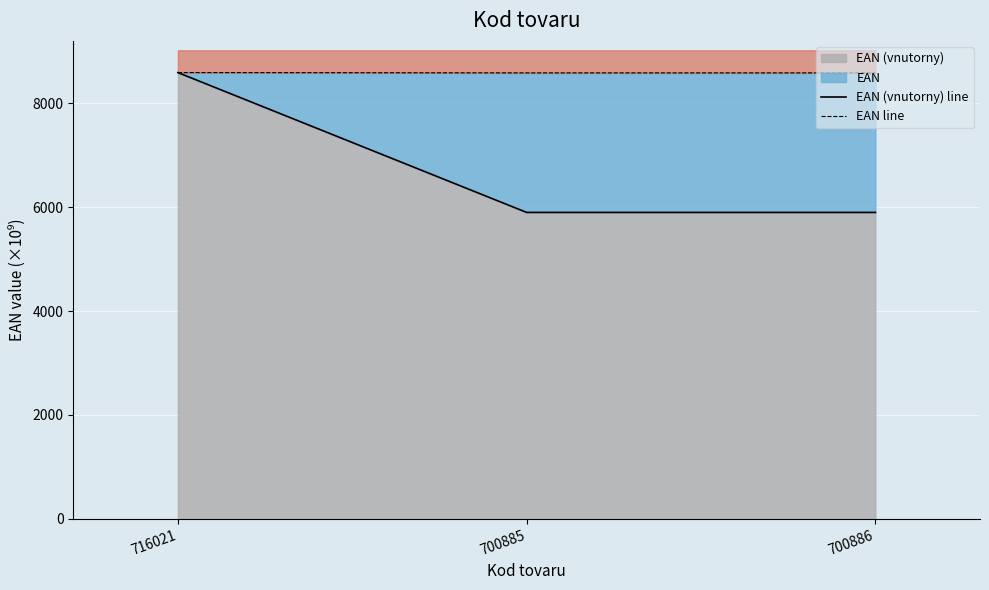

Which has a higher value, 700885 or 700886?

700886